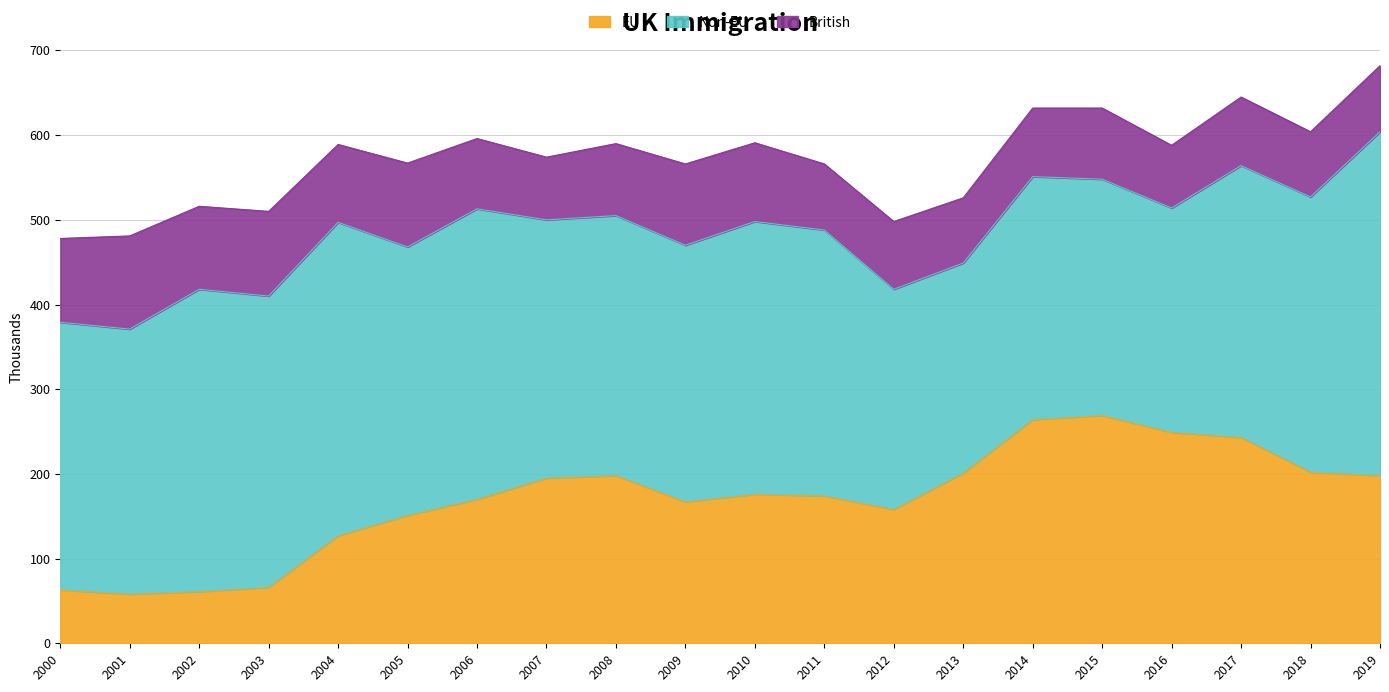

How many values in the Non-EU series are below 316?

10